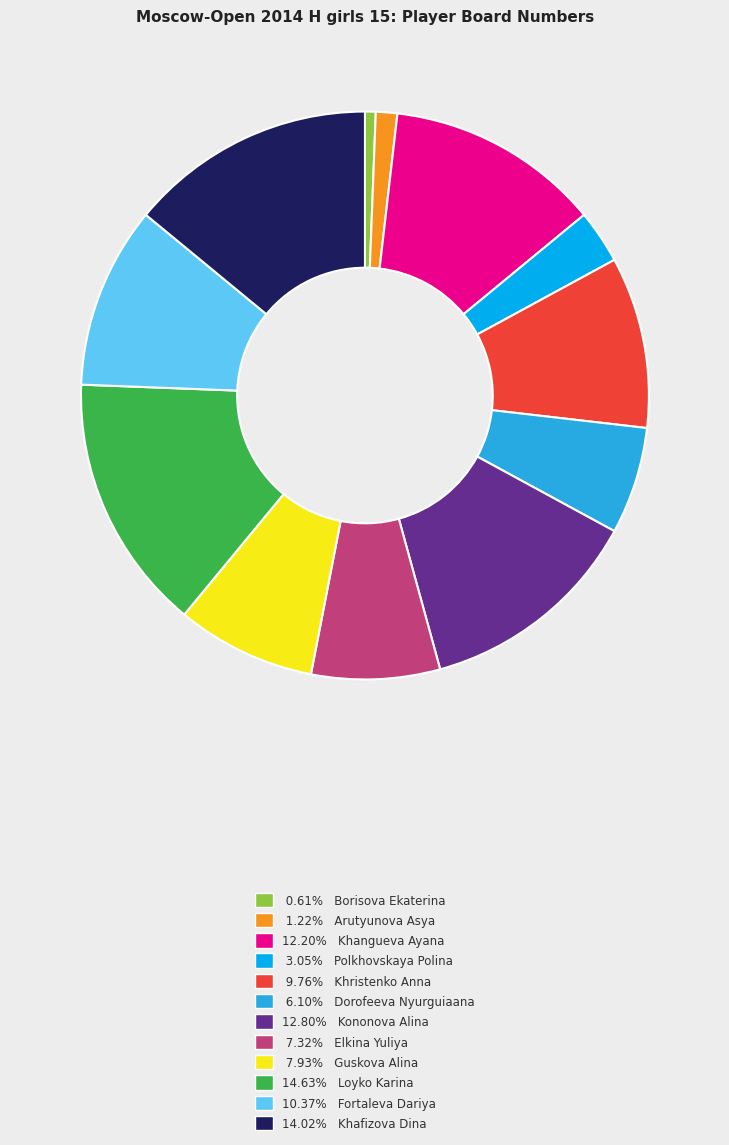

Does any single category account for the majority?

No